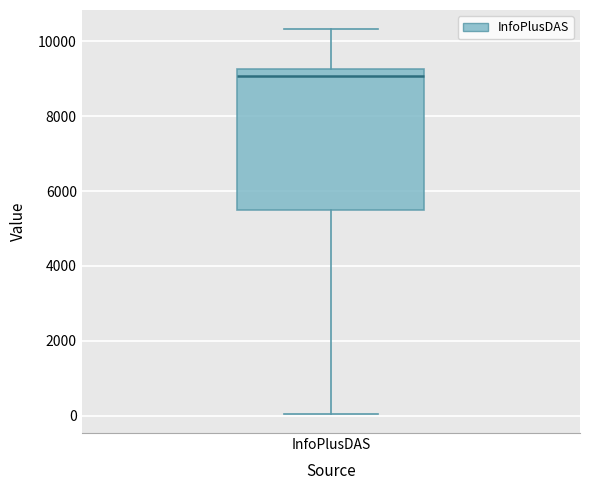

Where is the upper edge of the box for InfoPlusDAS on the y-axis? The values are not printed on the chart, so give them approximately, as read against the axis.

9200